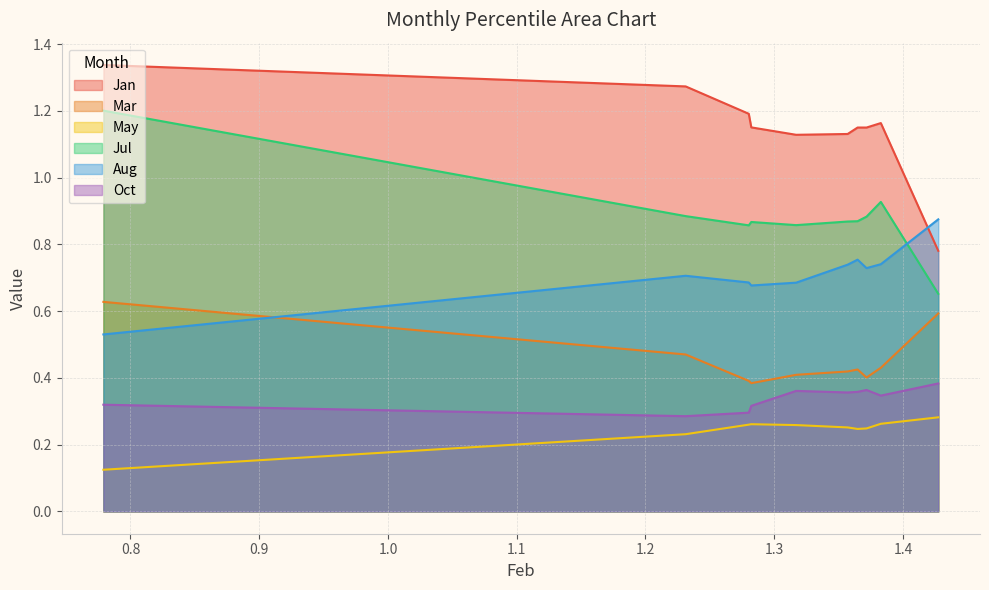

In Jan, how many points are lower than both neighbors (excluding endpoints)?

2